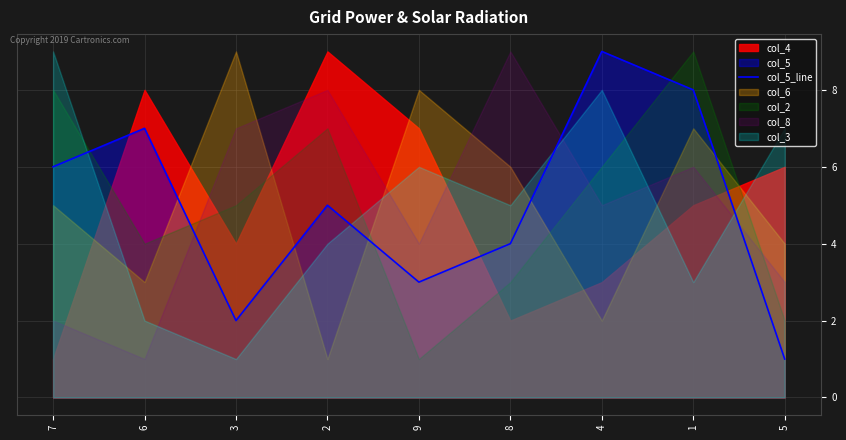

List the labels in order of value, smallest first.

5, 3, 9, 8, 2, 7, 6, 1, 4